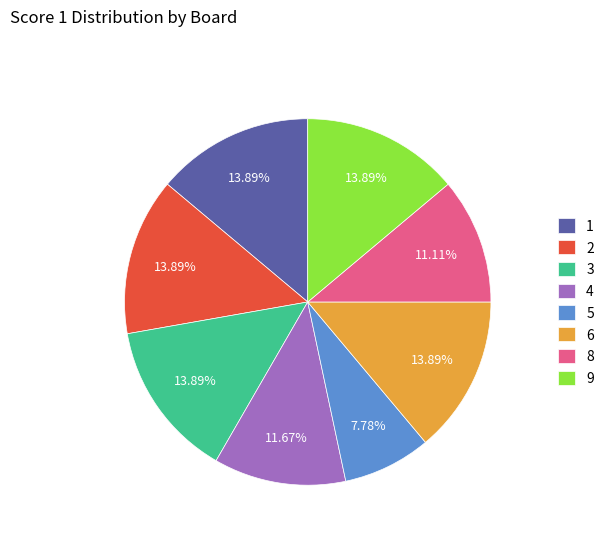

To the nearest percent, what portion does 4 represent?

12%